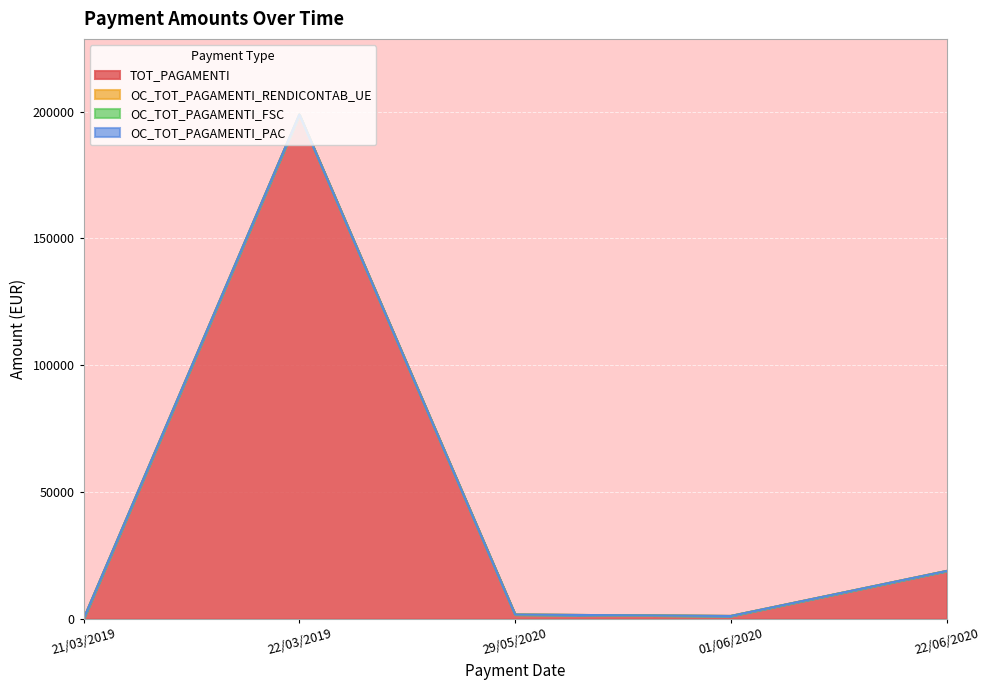

True or false: OC_TOT_PAGAMENTI_RENDICONTAB_UE has a value of 0.0 at 22/03/2019.

True